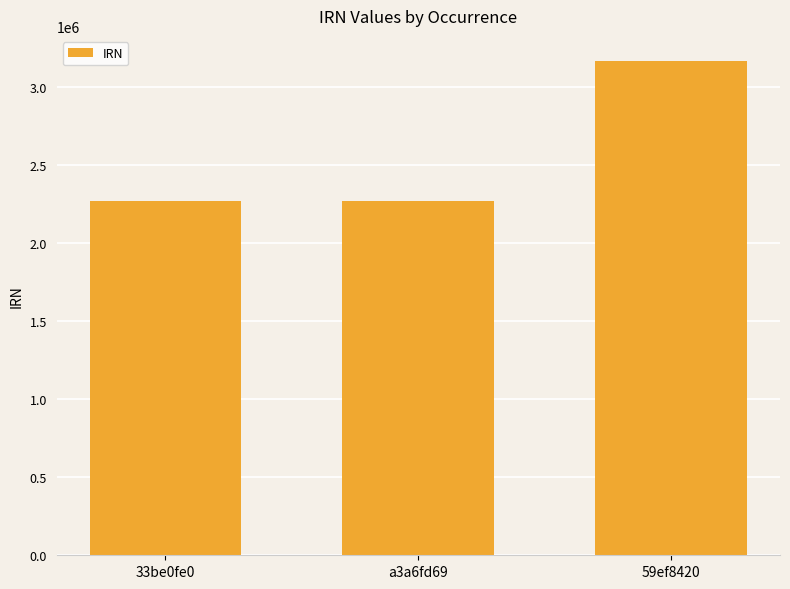

What is the difference between the maximum and minimum values?

898665